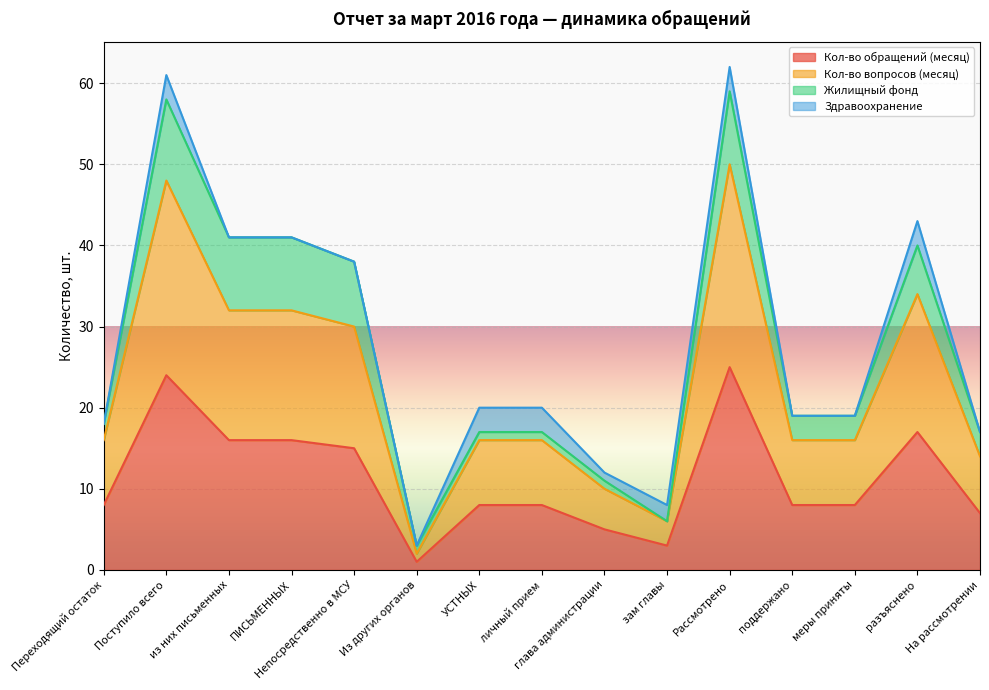

Which series has the largest total across all categories?

Кол-во вопросов (месяц)